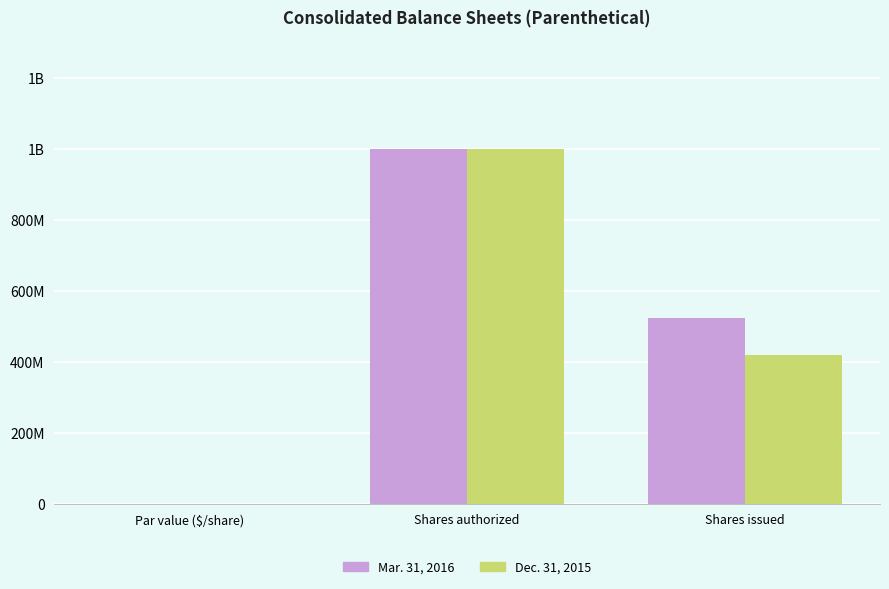

At which label does Dec. 31, 2015 first exceed 418000000?

Shares authorized